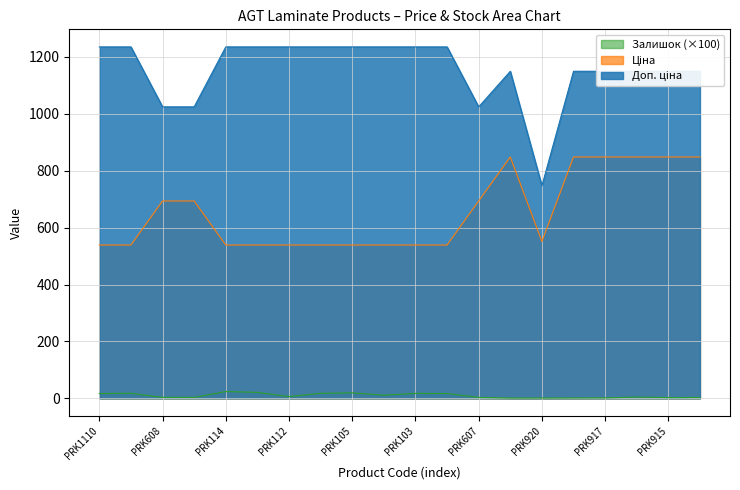

What position from the left is PRK111?

8